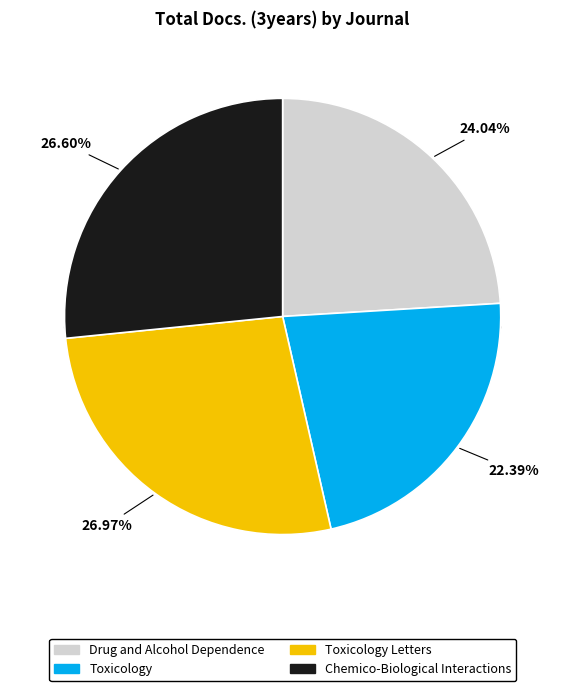

To the nearest percent, what portion does Toxicology represent?

22%